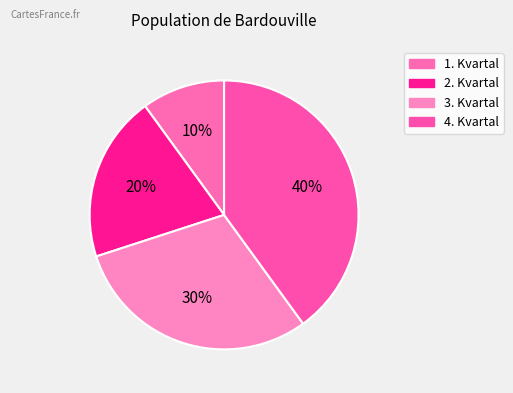

True or false: 3. Kvartal accounts for 30% of the total.

True